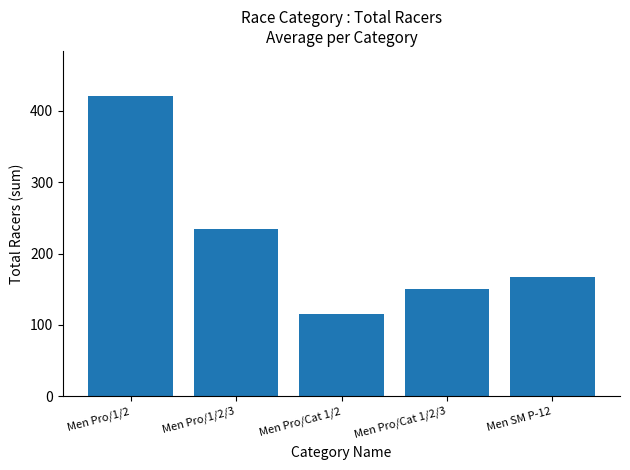

Rank the categories by value from highest to lowest.

Men Pro/1/2, Men Pro/1/2/3, Men SM P-12, Men Pro/Cat 1/2/3, Men Pro/Cat 1/2